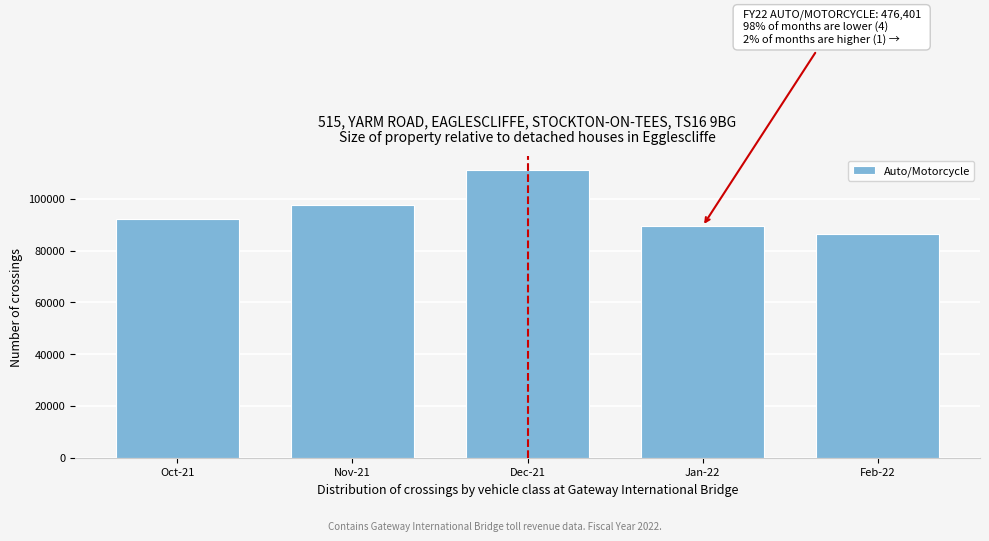

Reading left to right, what are all the values shown in this chart?

Oct-21=92049	Nov-21=97469	Dec-21=111092	Jan-22=89387	Feb-22=86404